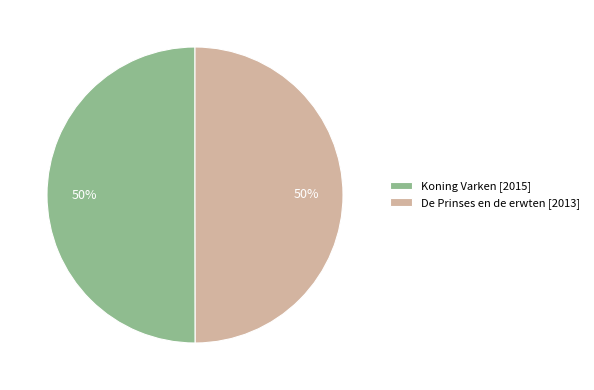

The De Prinses en de erwten [2013] slice represents 50% of the pie. True or false?

True